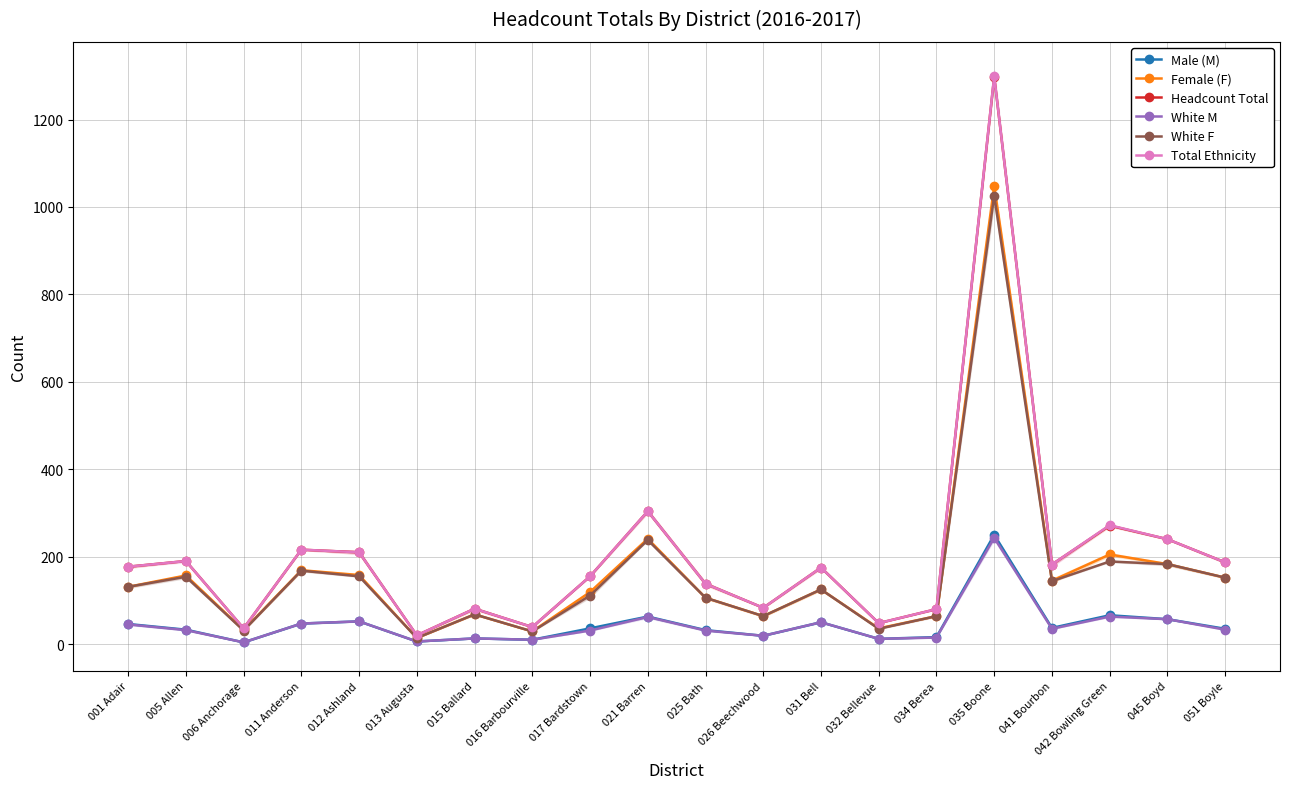

What position from the left is 015 Ballard?

7